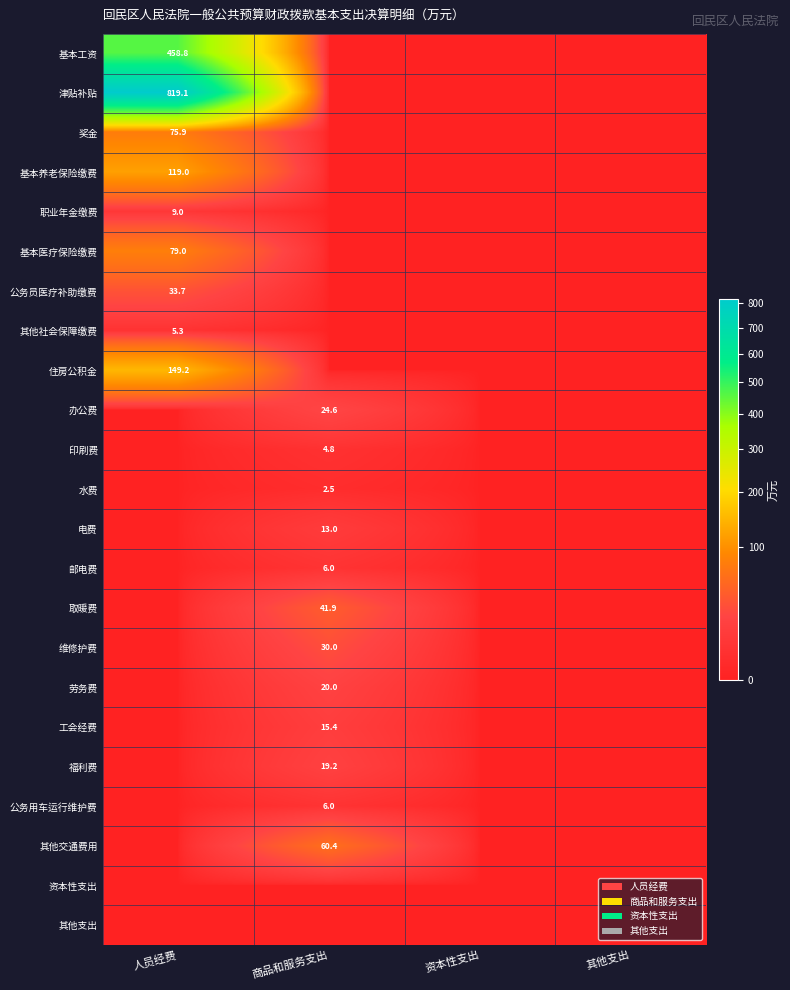

Between 资本性支出 and 人员经费, which is larger?

人员经费